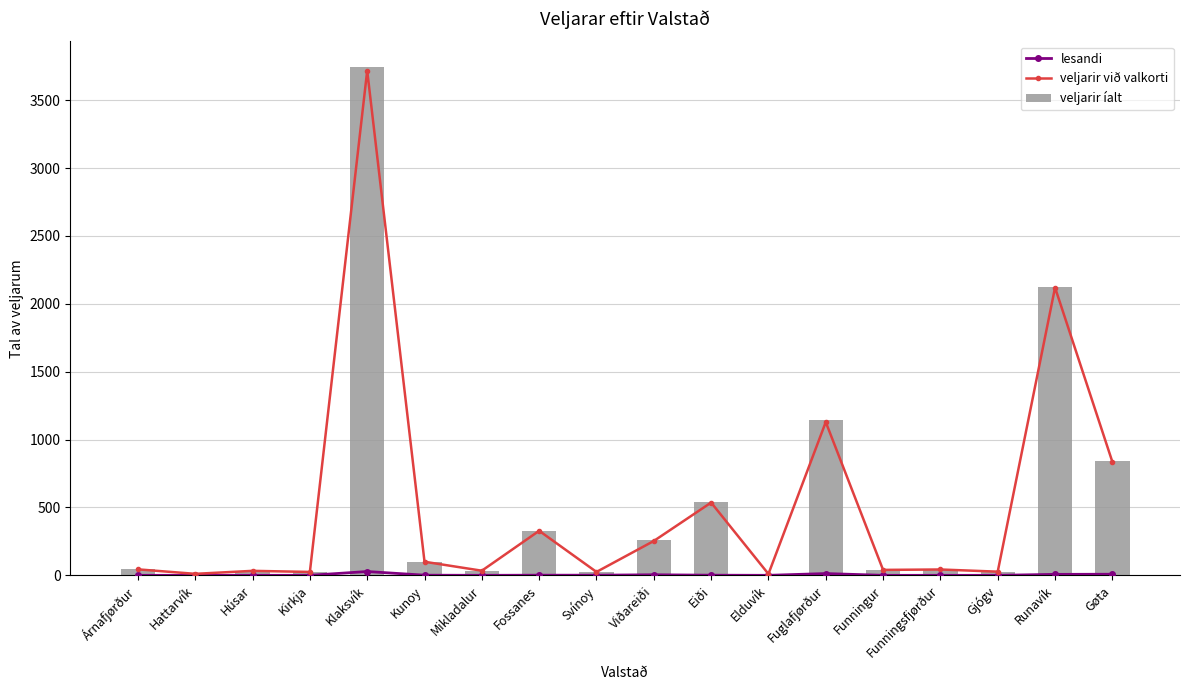

What position from the right is Kunoy?

13